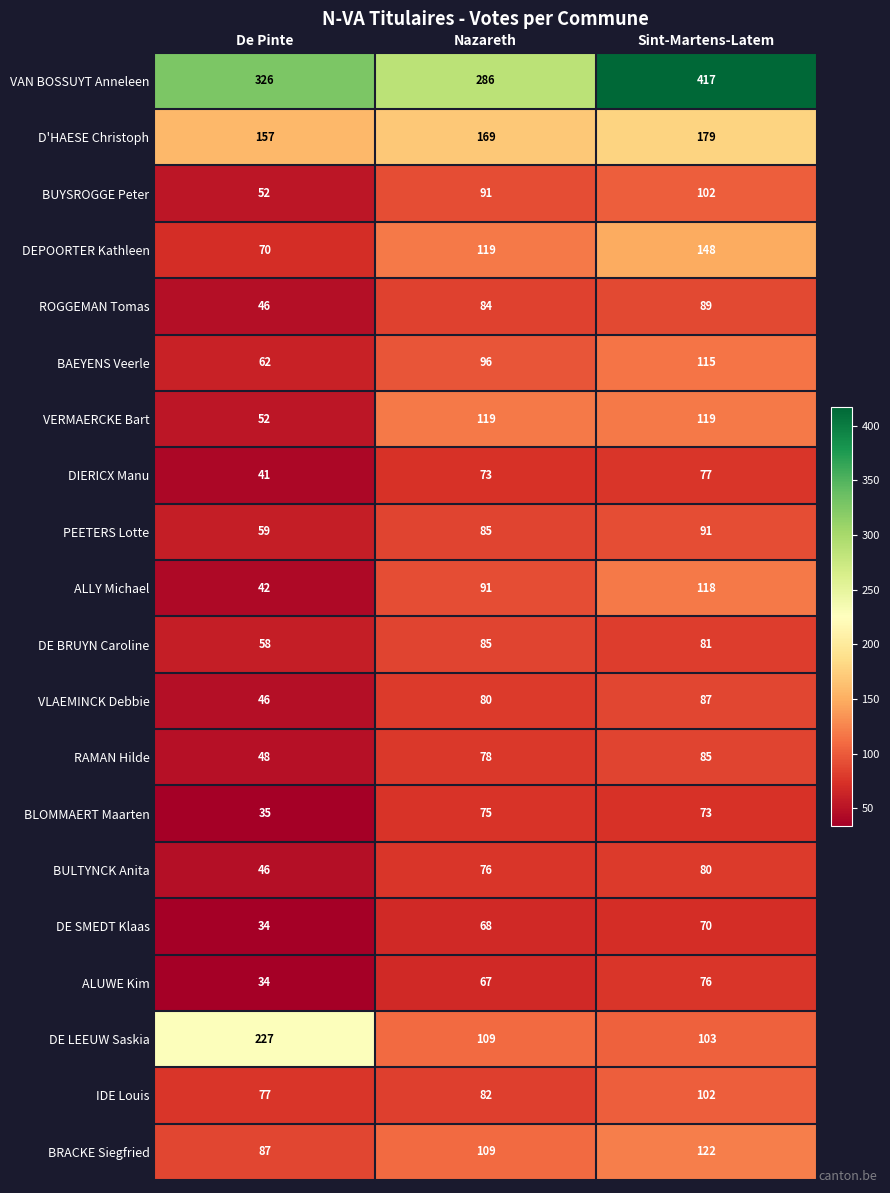

Which label corresponds to the largest value in the chart?

Sint-Martens-Latem